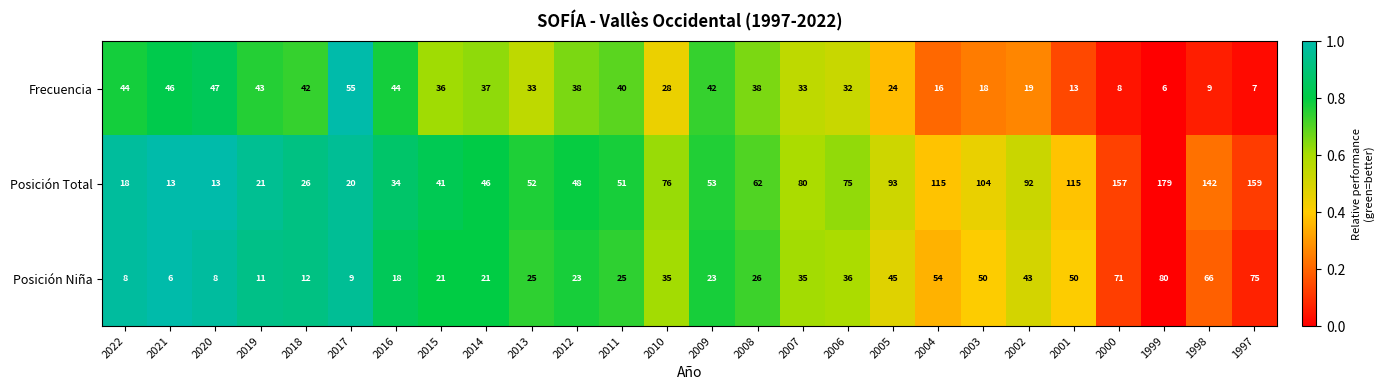

Rank the series by their maximum value, from highest to lowest.

Posición Total, Posición Niña, Frecuencia